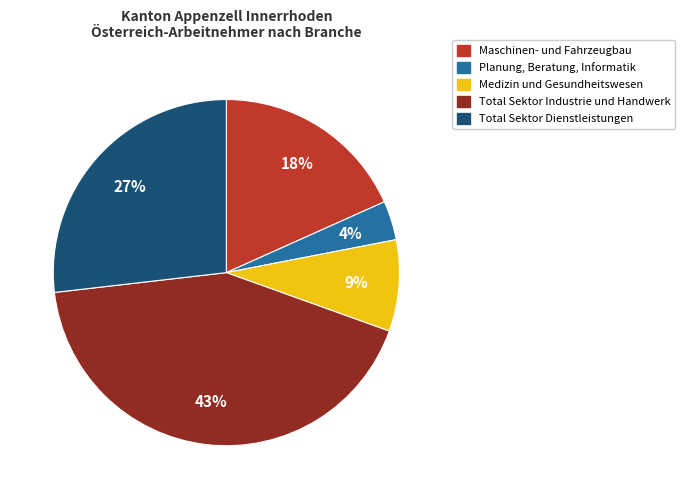

Does Maschinen- und Fahrzeugbau account for over 50% of the chart?

No